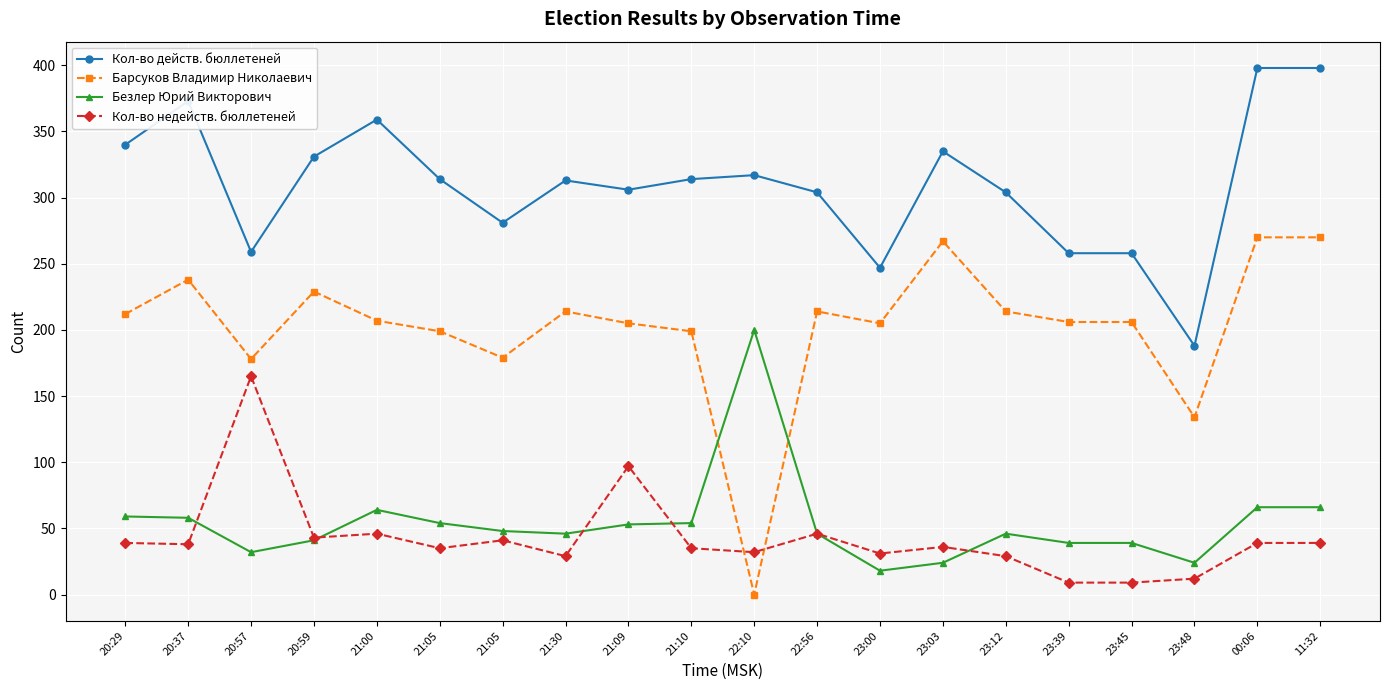

How many interior local peaks does the Кол-во недейств. бюллетеней series have?

6